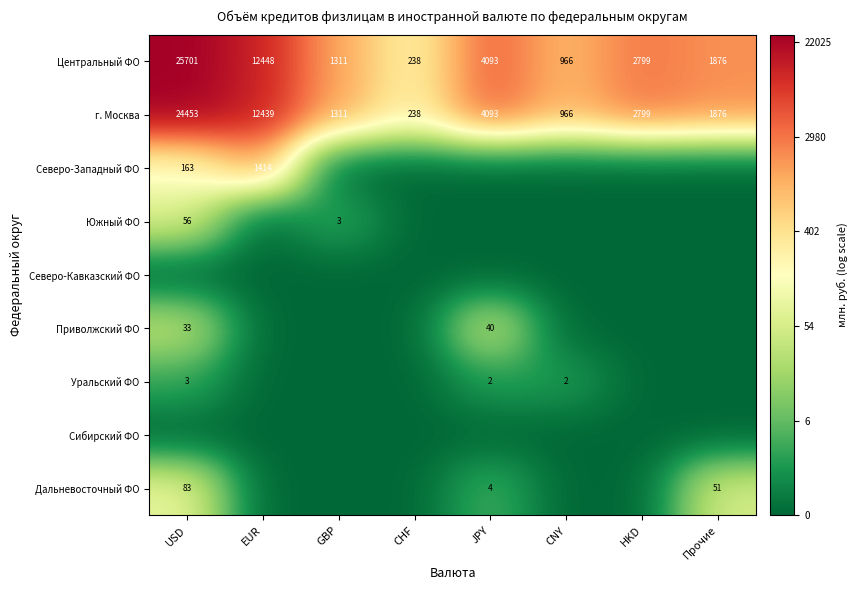

What is the sum of all г. Москва values?

48175